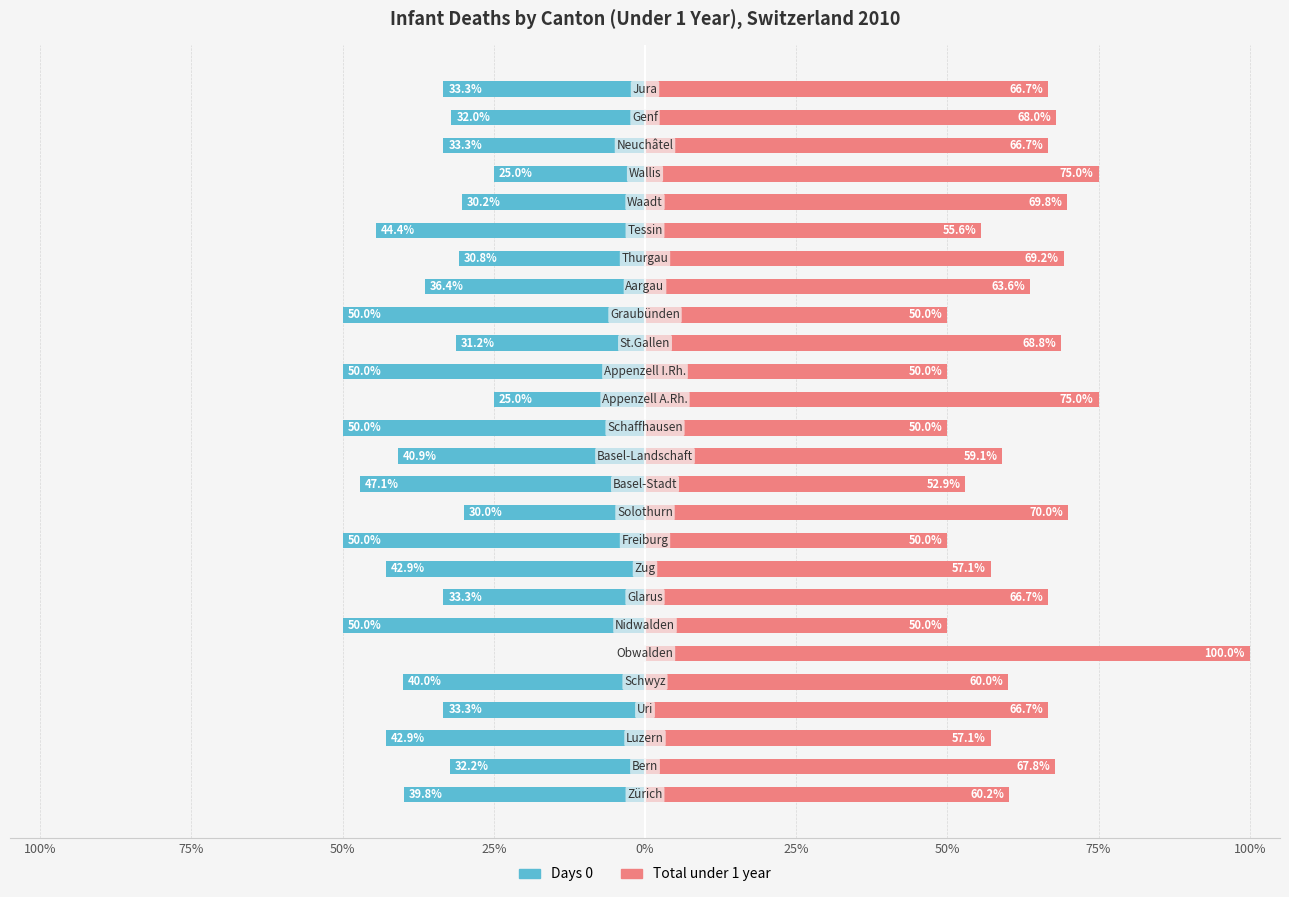

Which series has the largest total across all categories?

Total under 1 year